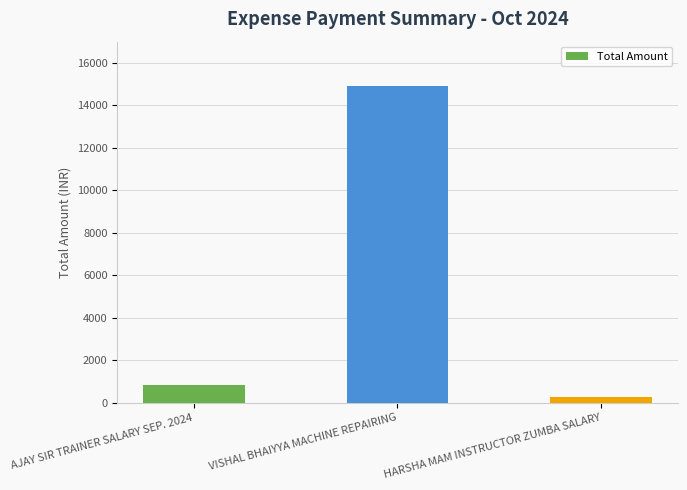

What position from the left is VISHAL BHAIYYA MACHINE REPAIRING?

2